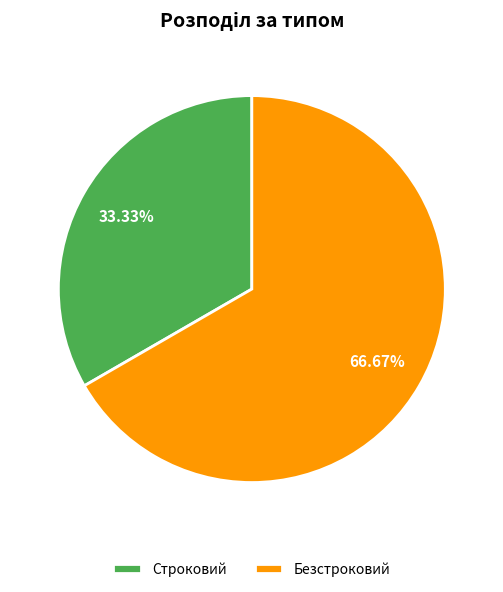

To the nearest percent, what portion does Безстроковий represent?

67%